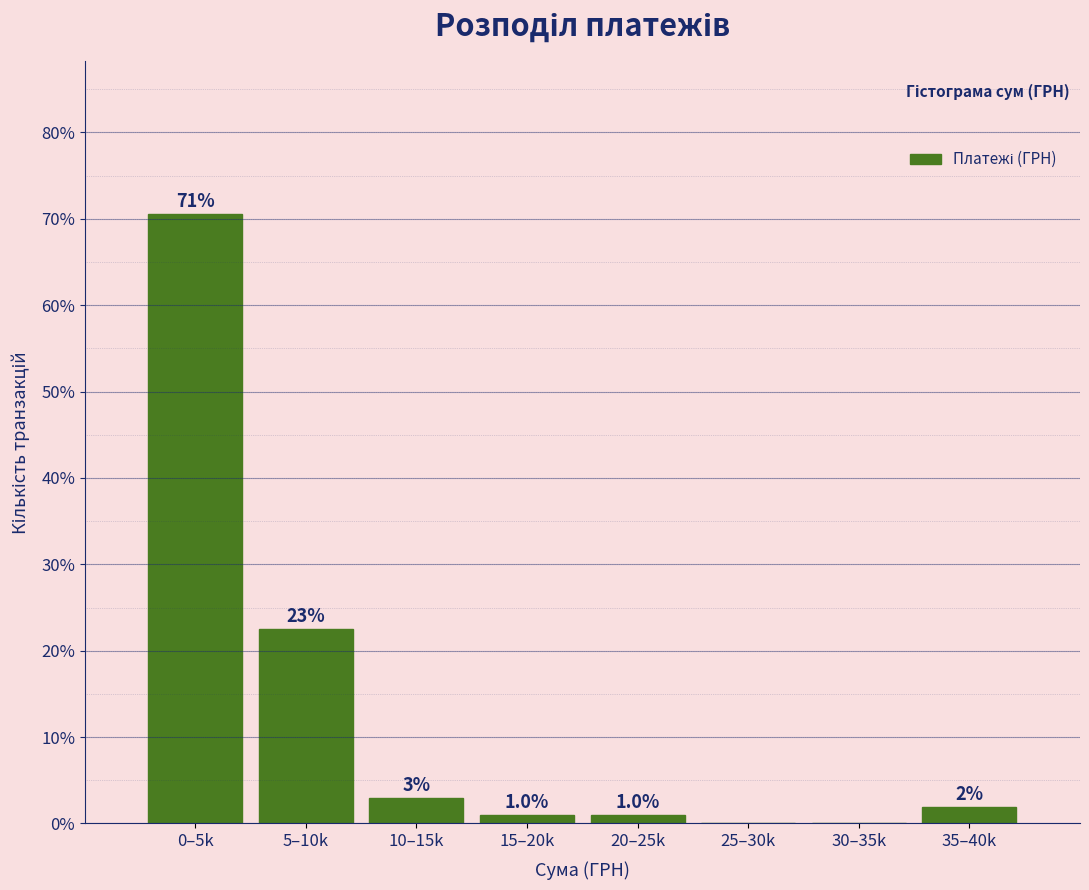

Which has a higher value, 35–40k or 10–15k?

10–15k